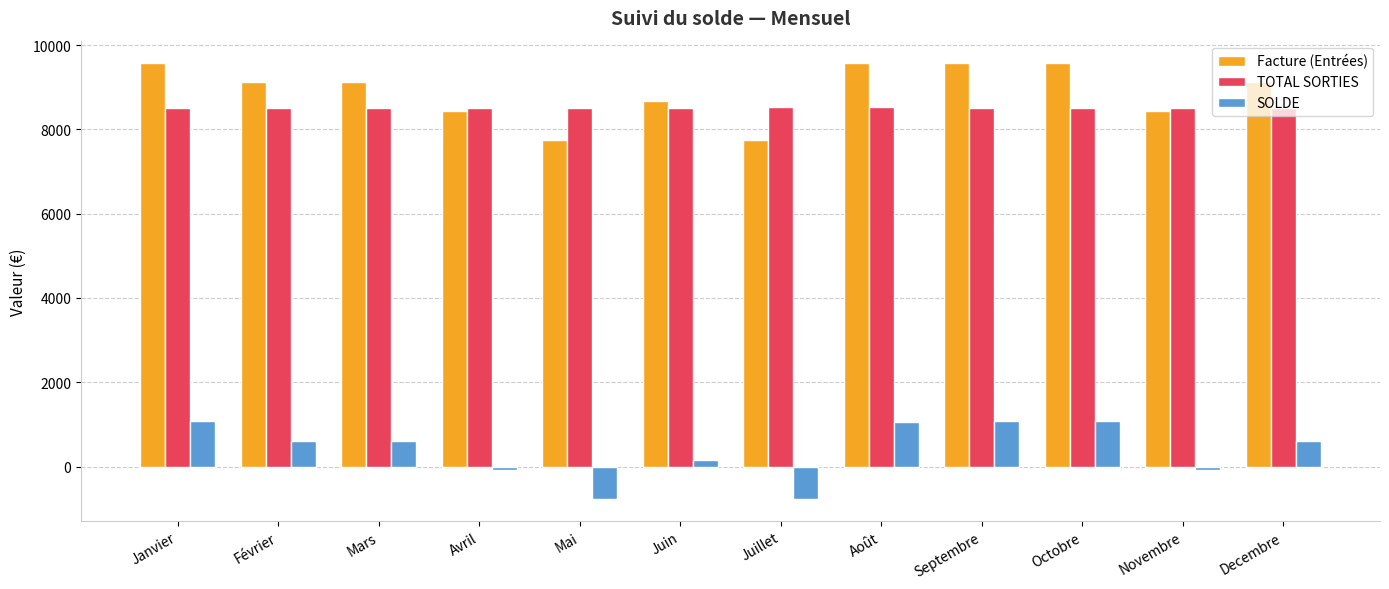

Is it true that SOLDE equals -78.2 at Novembre?

True